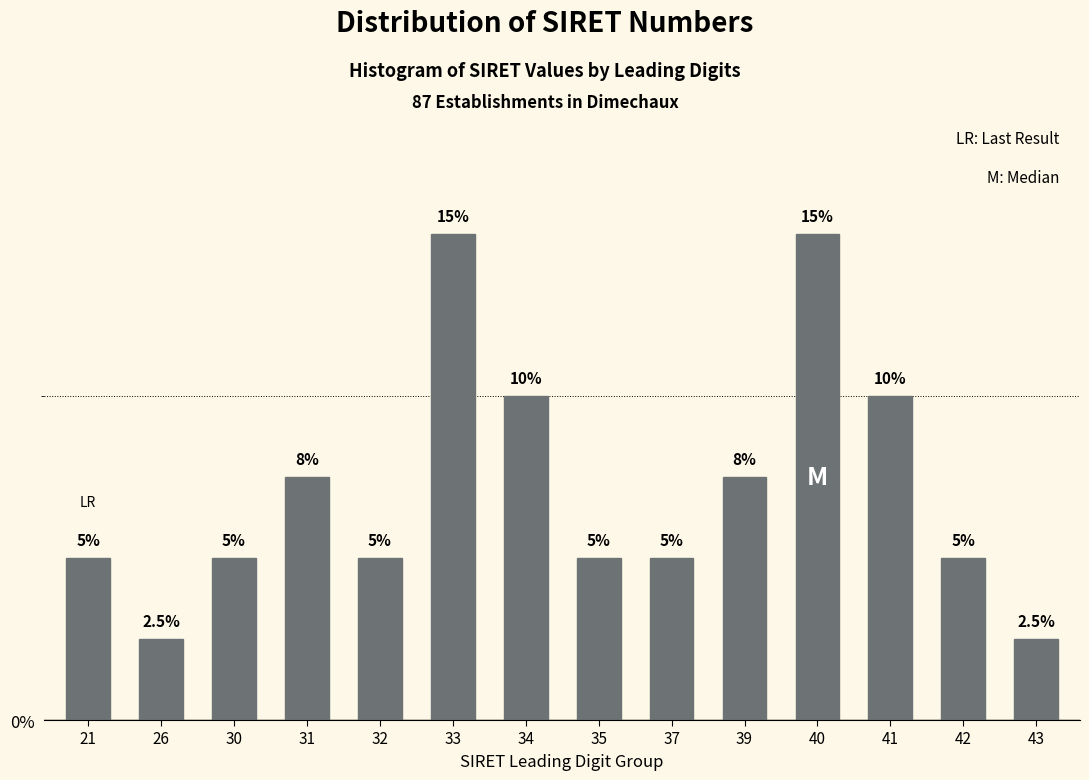

Reading right to left, extract all data points from this chart.

2.5	5.0	10.0	15.0	7.5	5.0	5.0	10.0	15.0	5.0	7.5	5.0	2.5	5.0